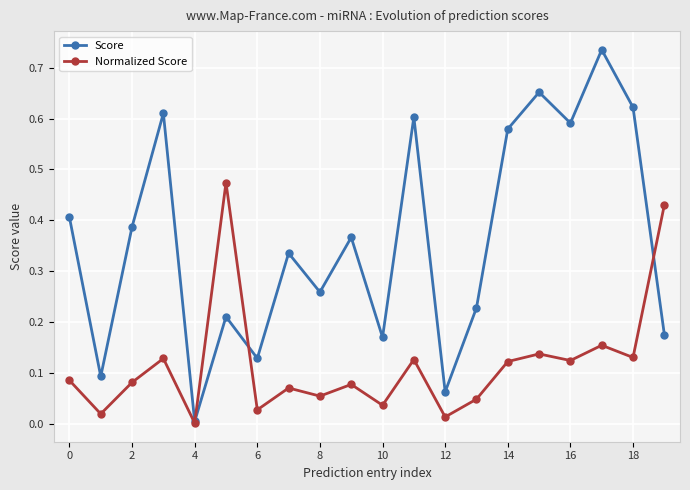

Which series has the largest range (max minus min)?

Score